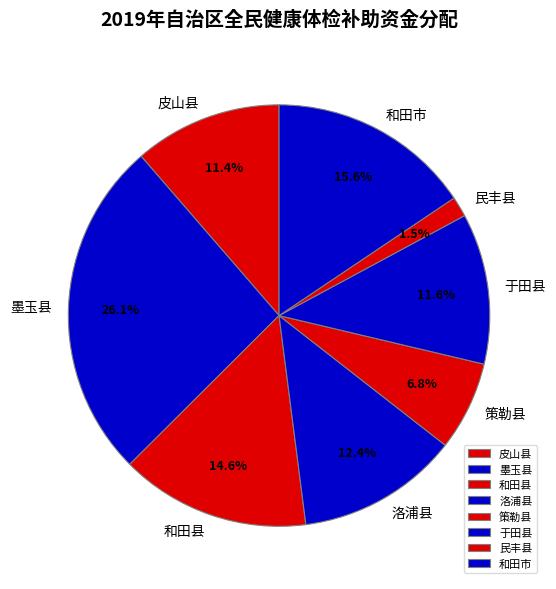

To the nearest percent, what is the difference between the 于田县 and 和田县 slice percentages?

3%